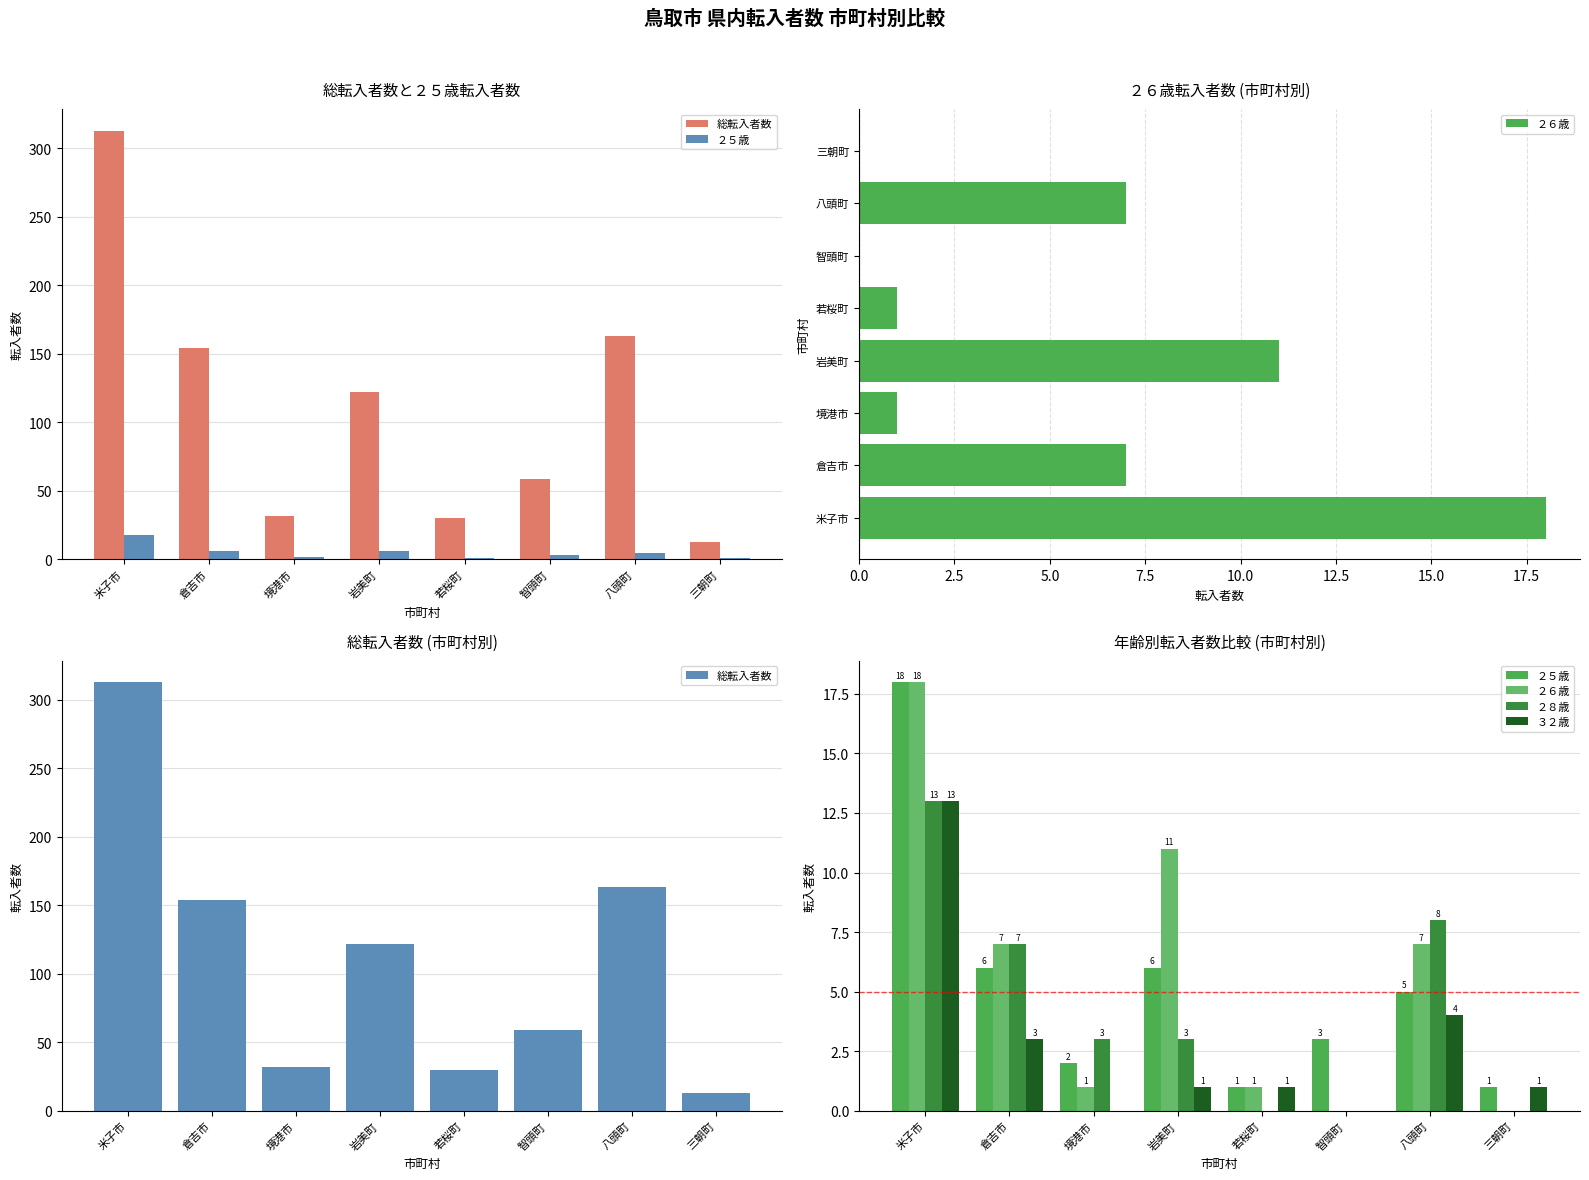

Which series changed the most between 米子市 and 八頭町?

総転入者数